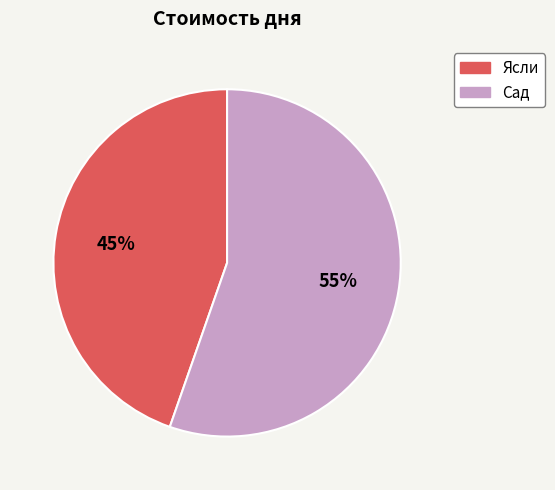

What is the majority slice?

Сад